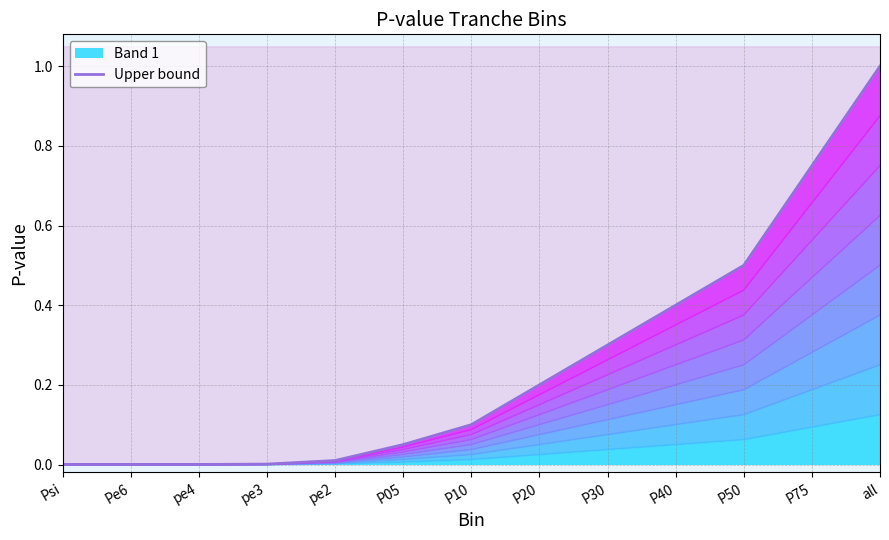

Does the chart have visible grid lines?

Yes